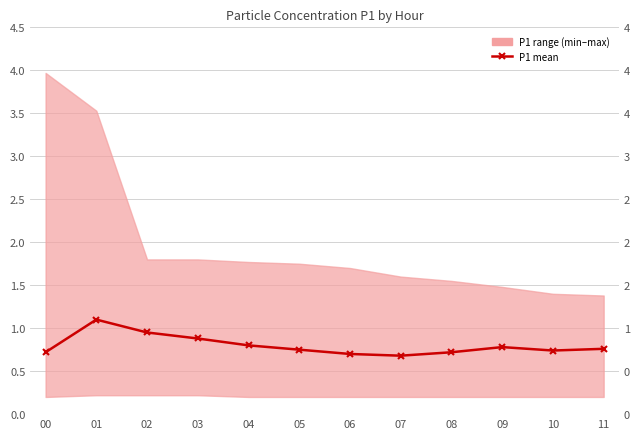

How many lines are shown in the chart?

1